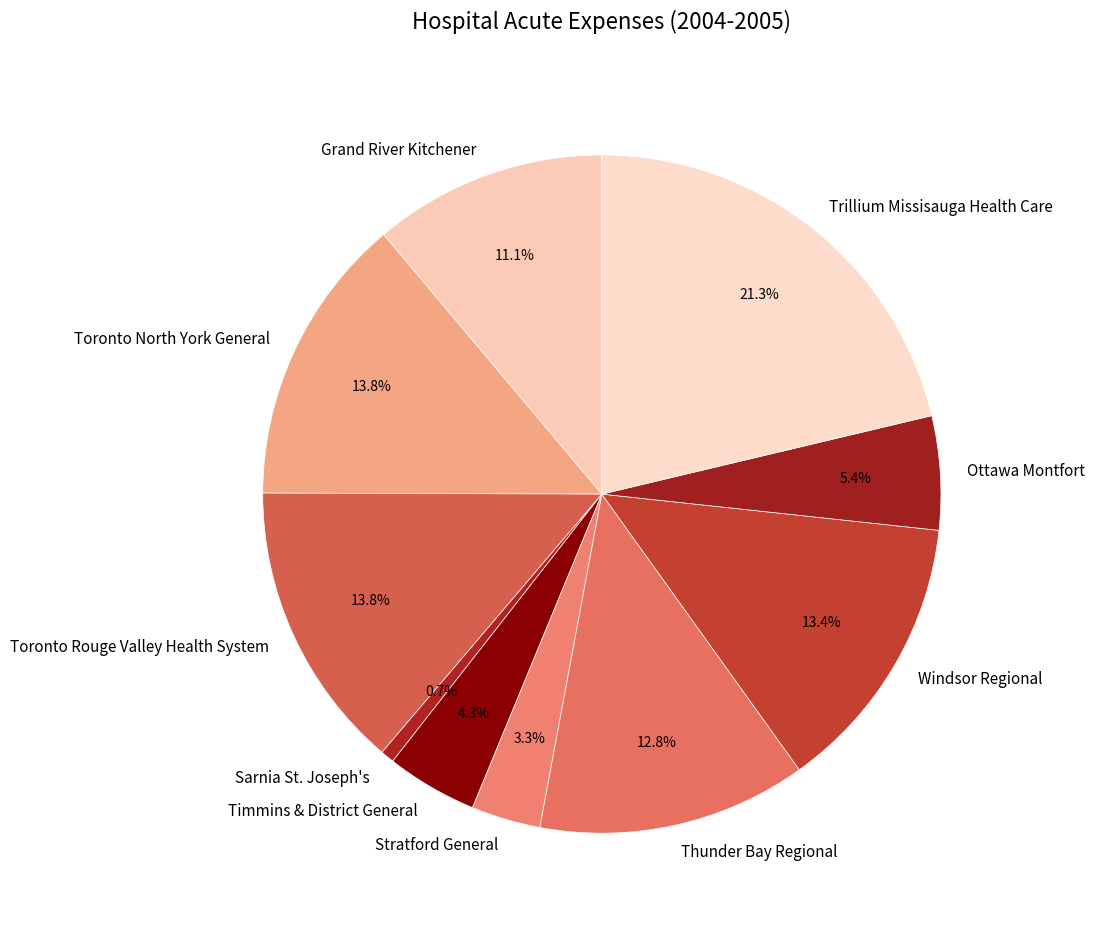

Is Stratford General the majority of the pie?

No